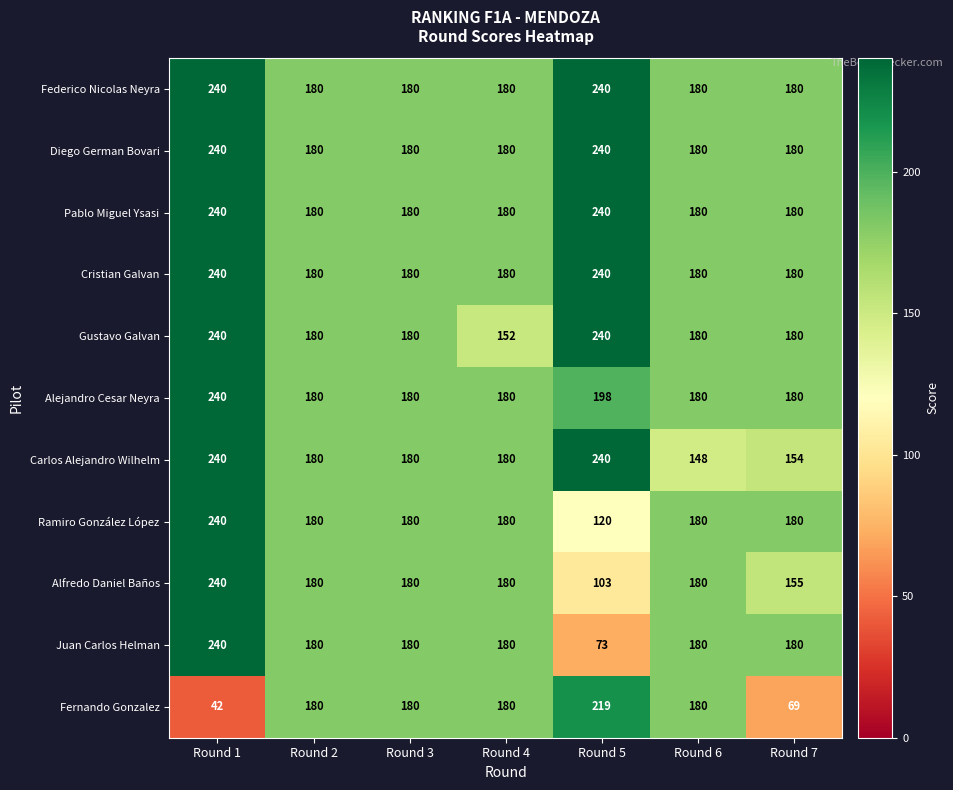

What is the lowest value of the Carlos Alejandro Wilhelm series?

148